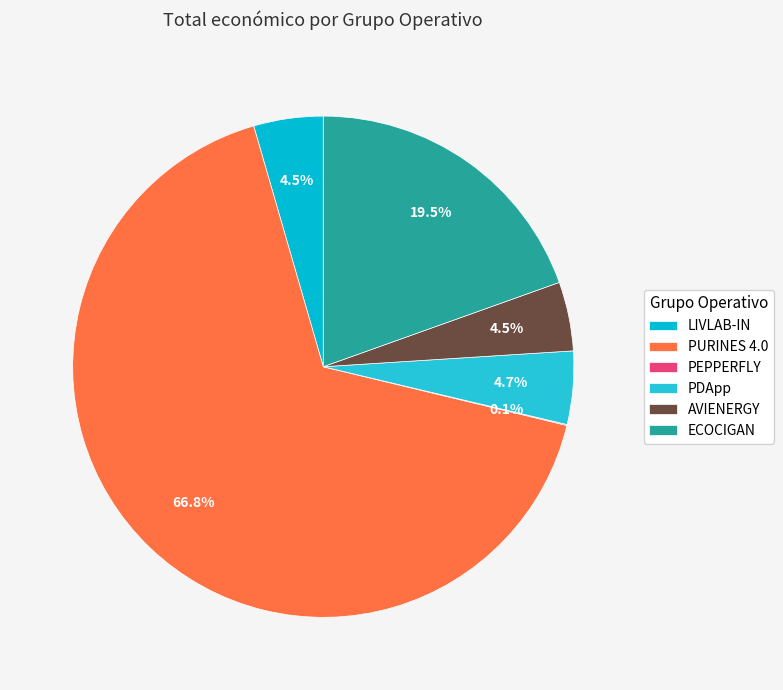

Is it true that AVIENERGY is 1% of the pie?

False